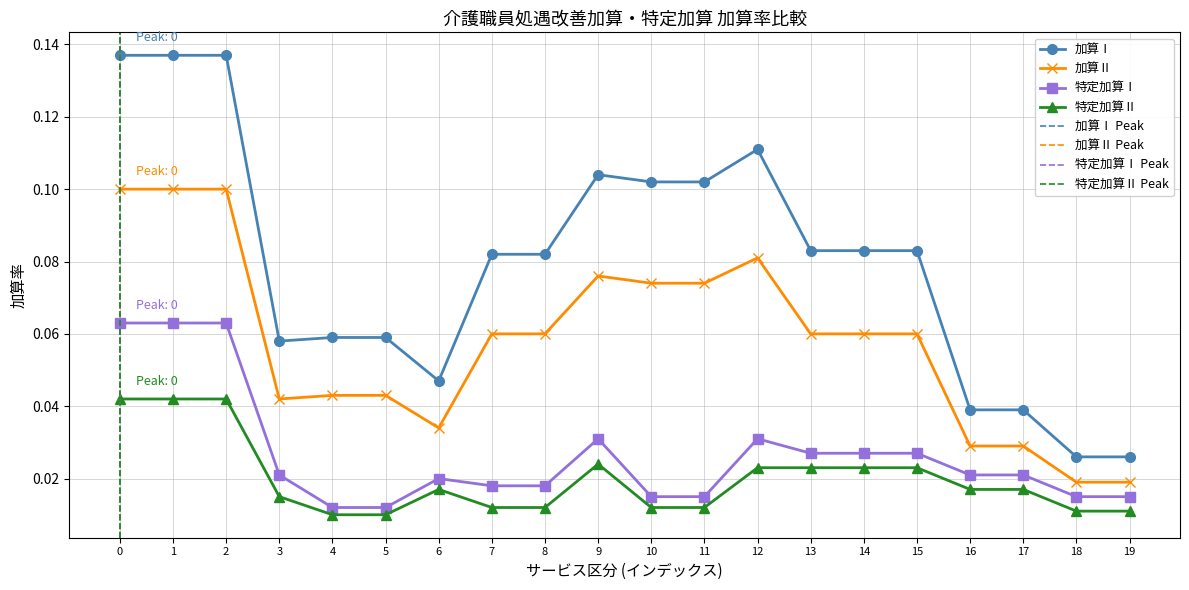

Is it true that 加算Ⅱ equals 0.2 at 0?

False